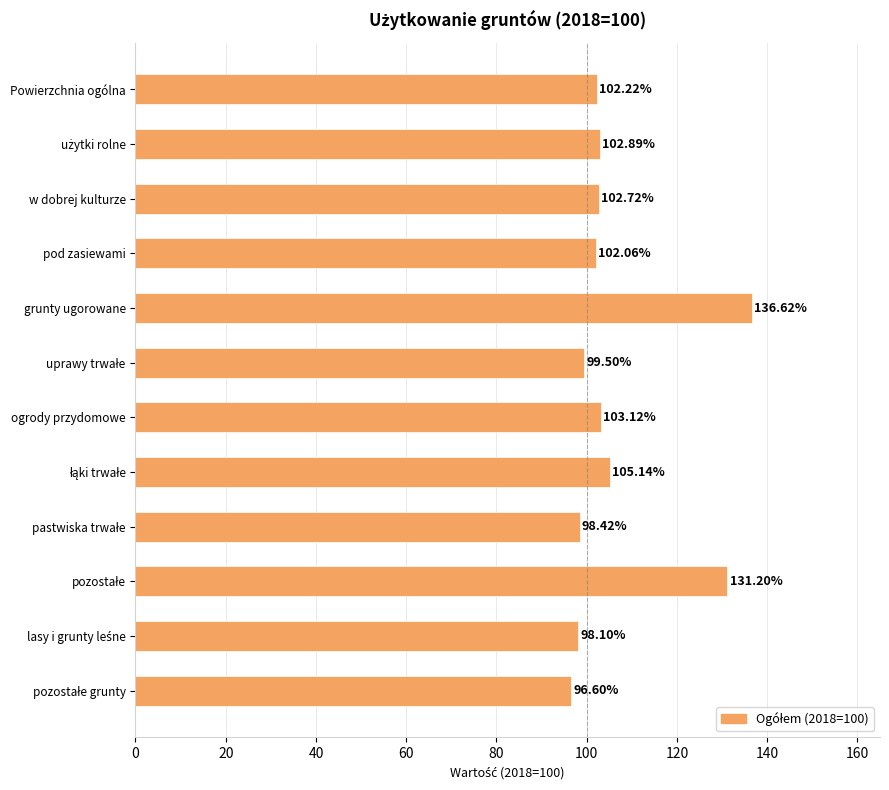

What is the label of the 4th bar from the top?

pod zasiewami